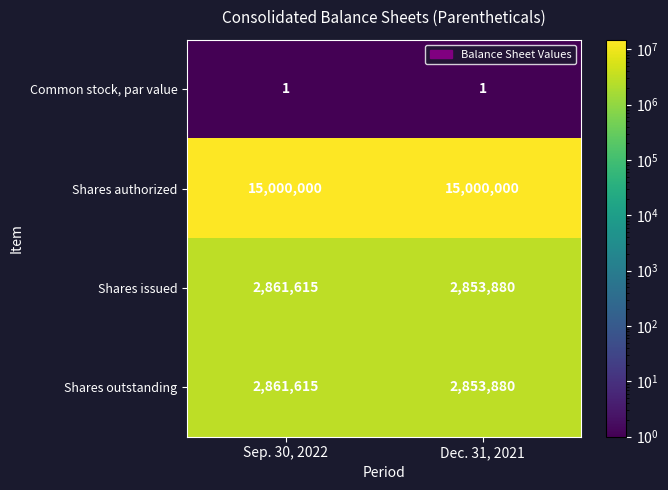

What is the spread (max minus min) of values at Dec. 31, 2021?

14999999